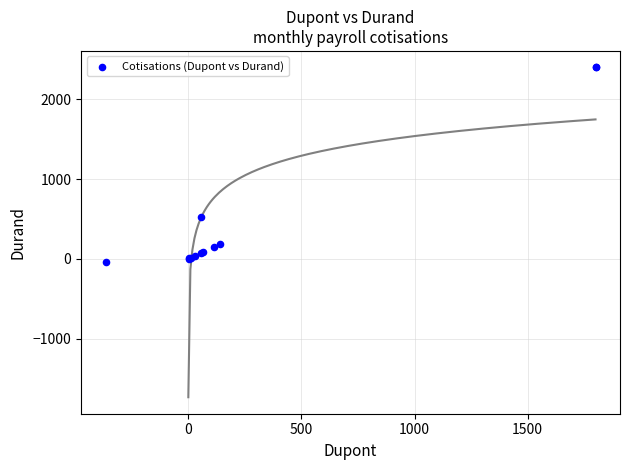

What Y value in the scatter plot is closest to 1182?

528.6